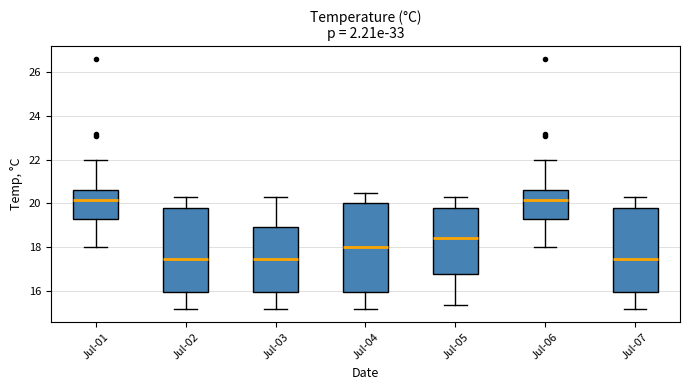

Which box is the tallest, from its lower edge to its upper edge?

Jul-04